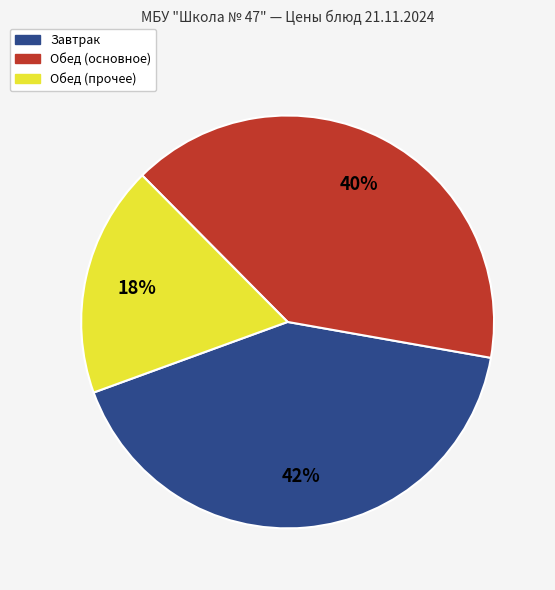

To the nearest percent, what is the average slice percentage?

33%